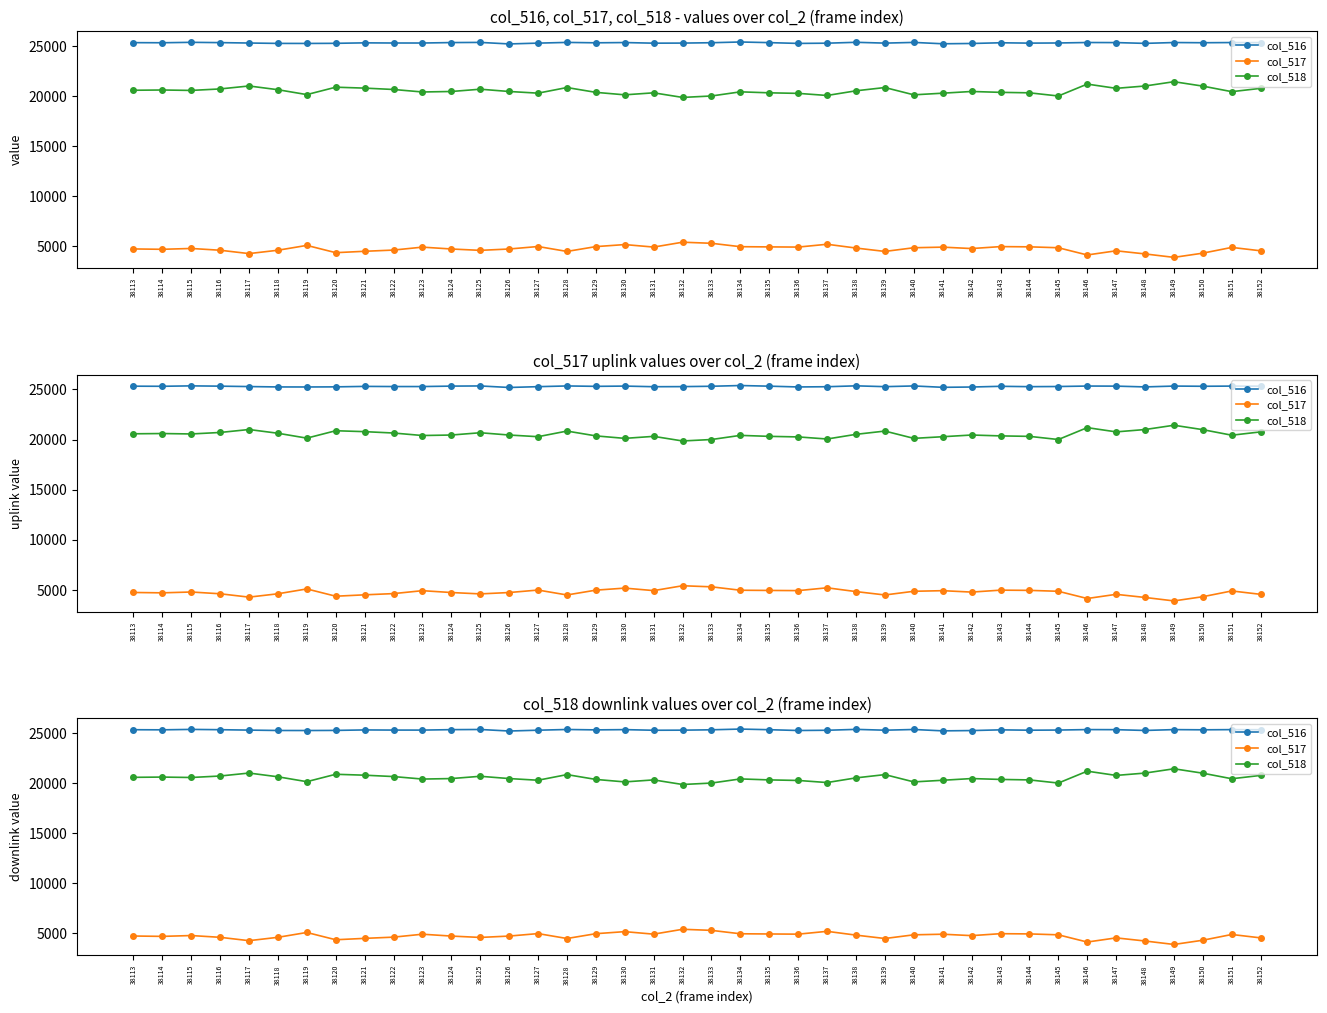

What is the minimum value shown in the chart?

3907